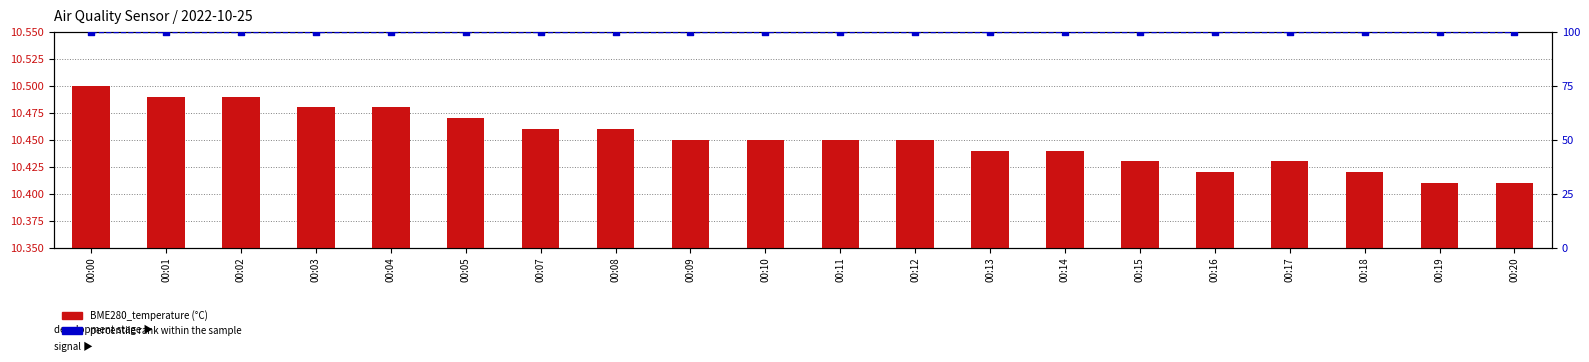

Which series has the largest total across all categories?

percentile rank within the sample